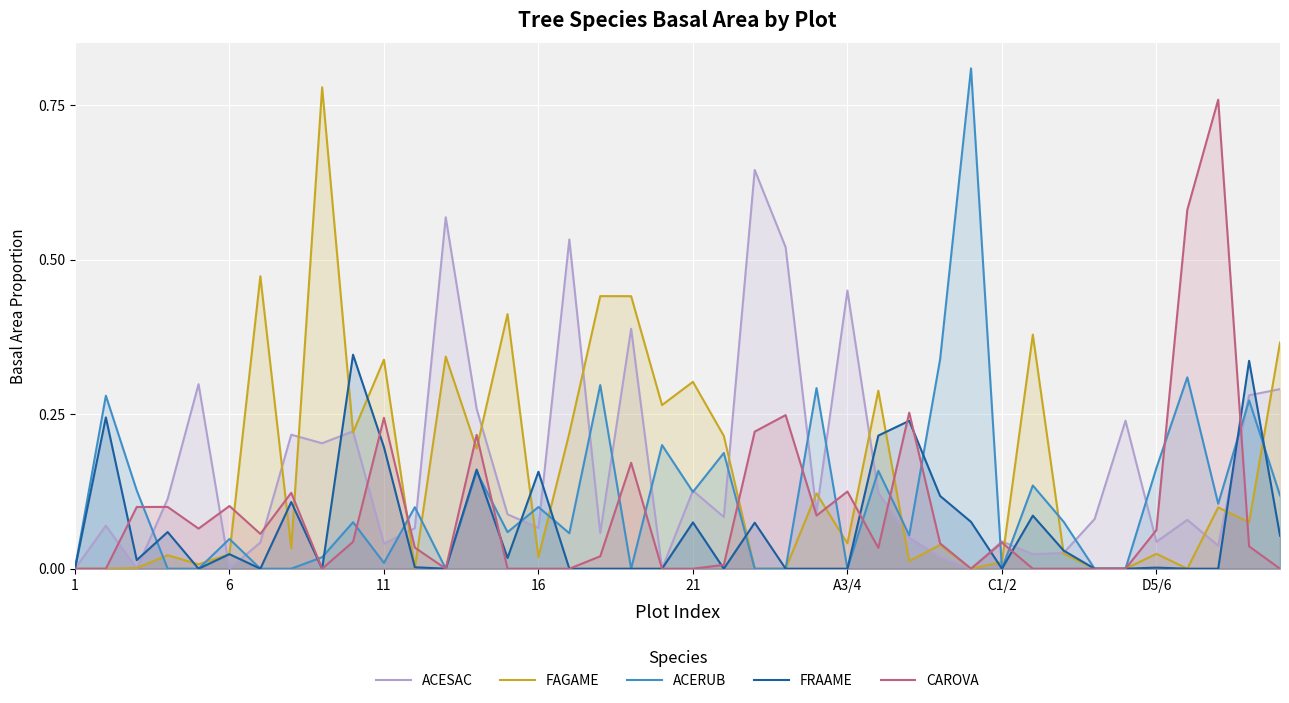

Which category has the highest value in the CAROVA series?

37